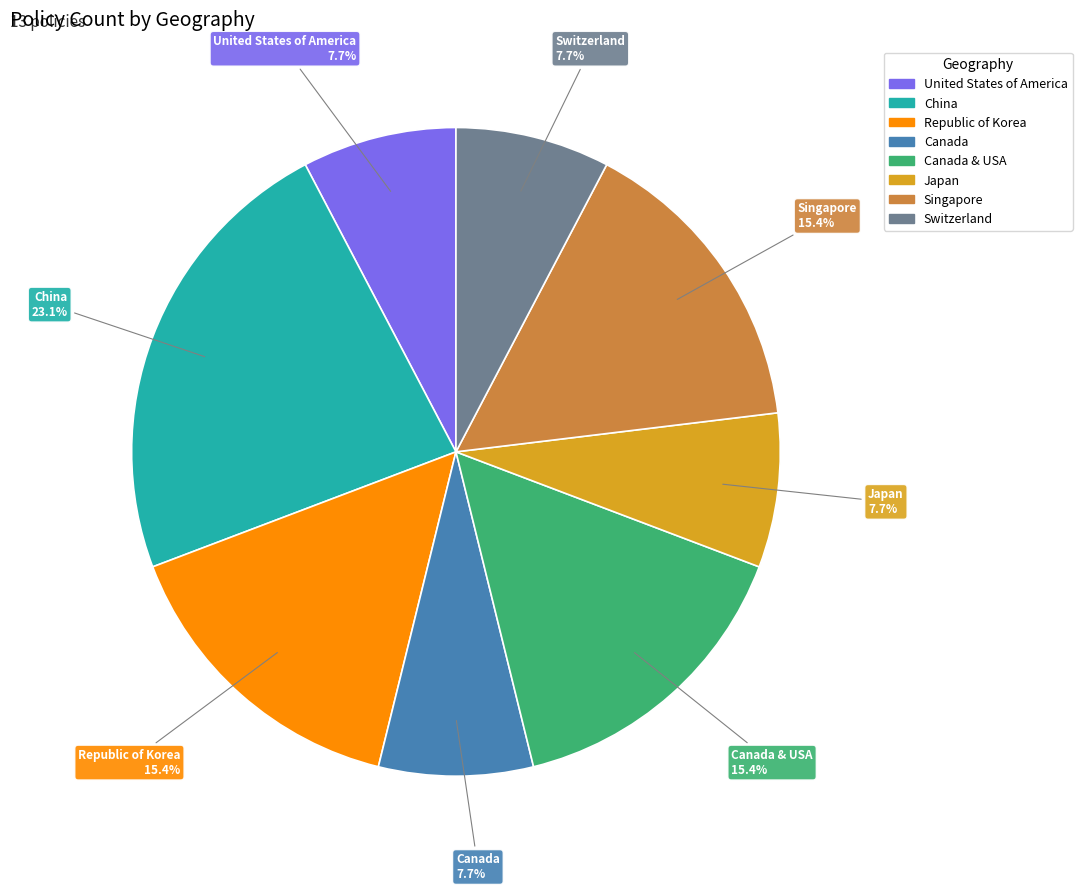

Is there a majority slice in this chart?

No